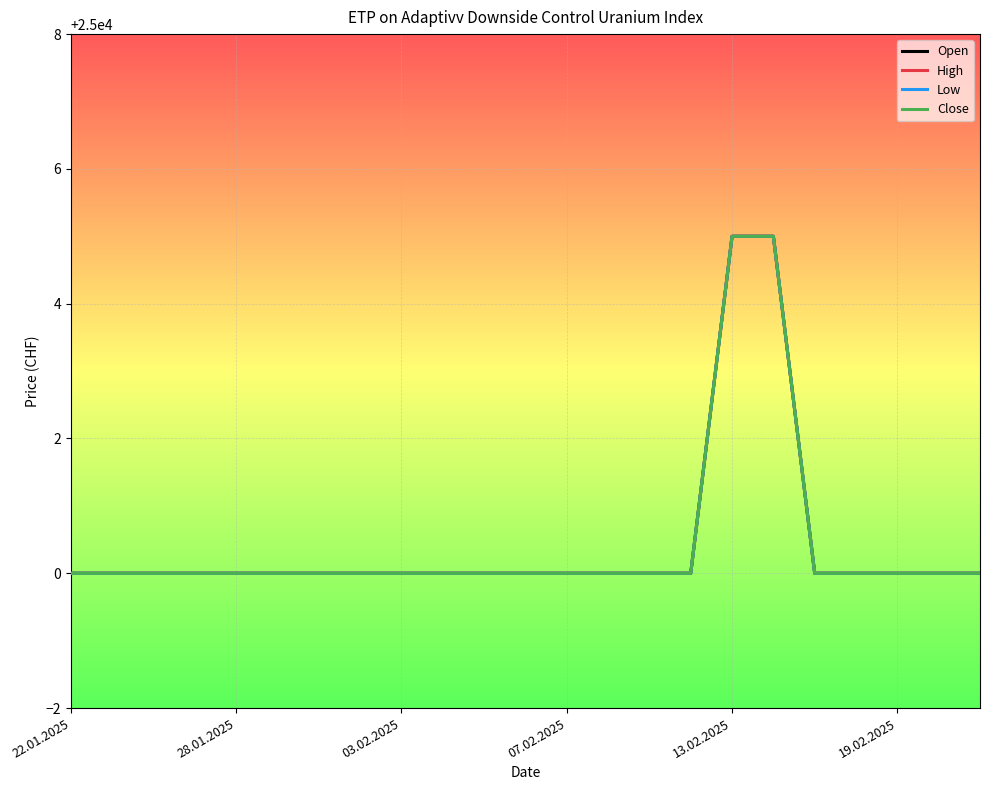

Is this an area chart (filled region under the line)?

No